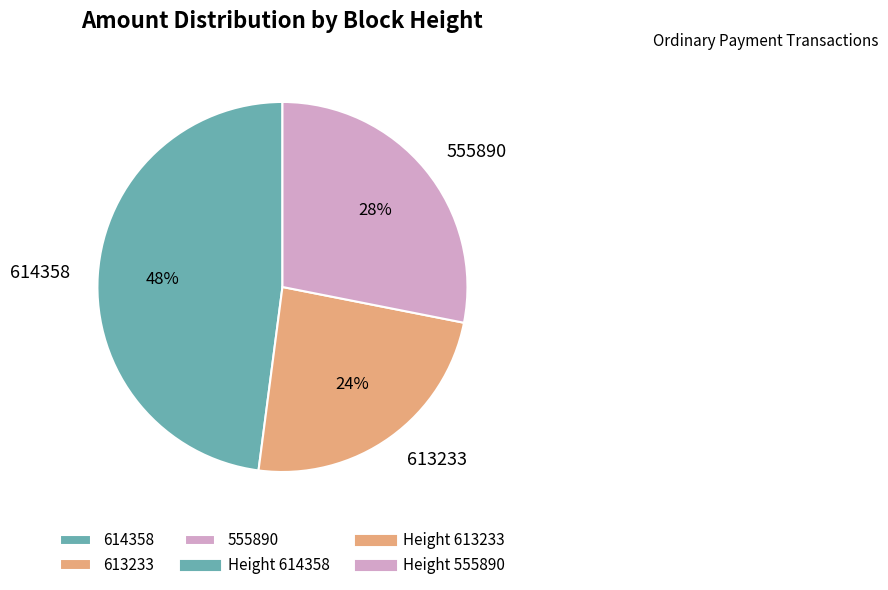

To the nearest percent, what is the difference between the largest and smallest slice percentages?

24%